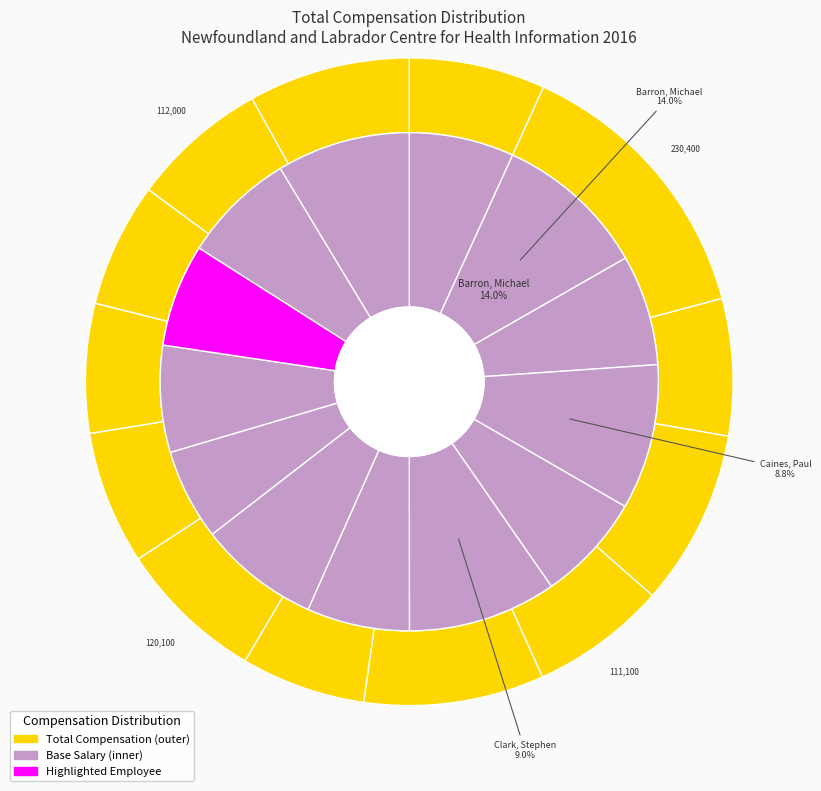

What is the ratio of the value at Clark, Stephen to the value at Collins, Kayla?

1.2